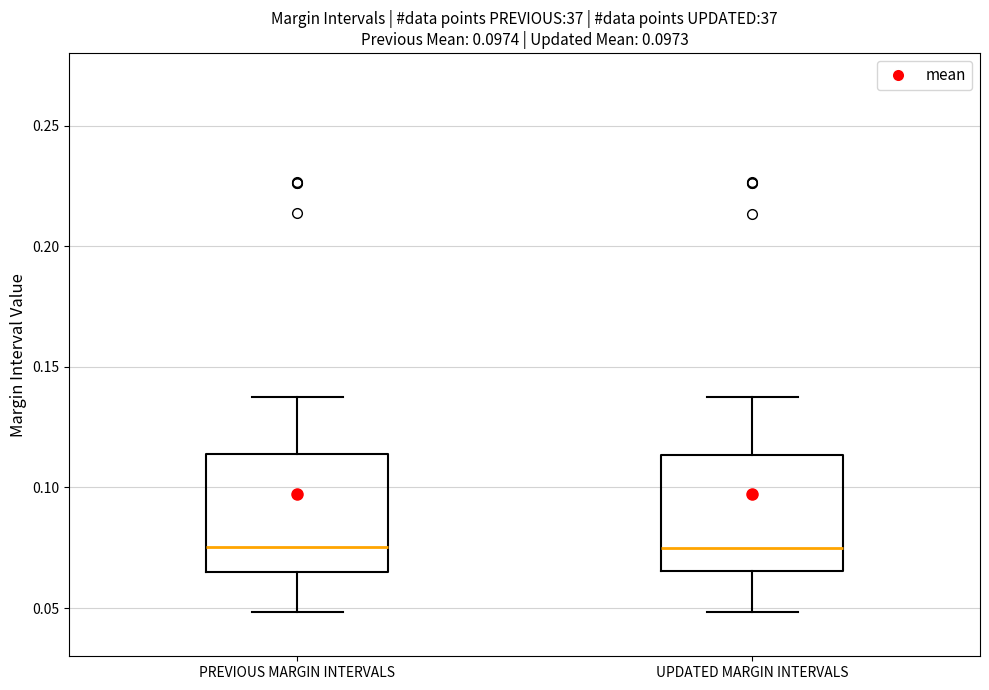

Reading left to right, transcribe this box plot: for each box, give where its median line is, the range the box spans, and where its two whiskers end, as read against the y-axis. The values are not printed on the chart, so give them approximately, as read against the axis.

PREVIOUS MARGIN INTERVALS: median 0.075, box 0.065 to 0.115, whiskers 0.050 to 0.140
UPDATED MARGIN INTERVALS: median 0.075, box 0.065 to 0.115, whiskers 0.050 to 0.135